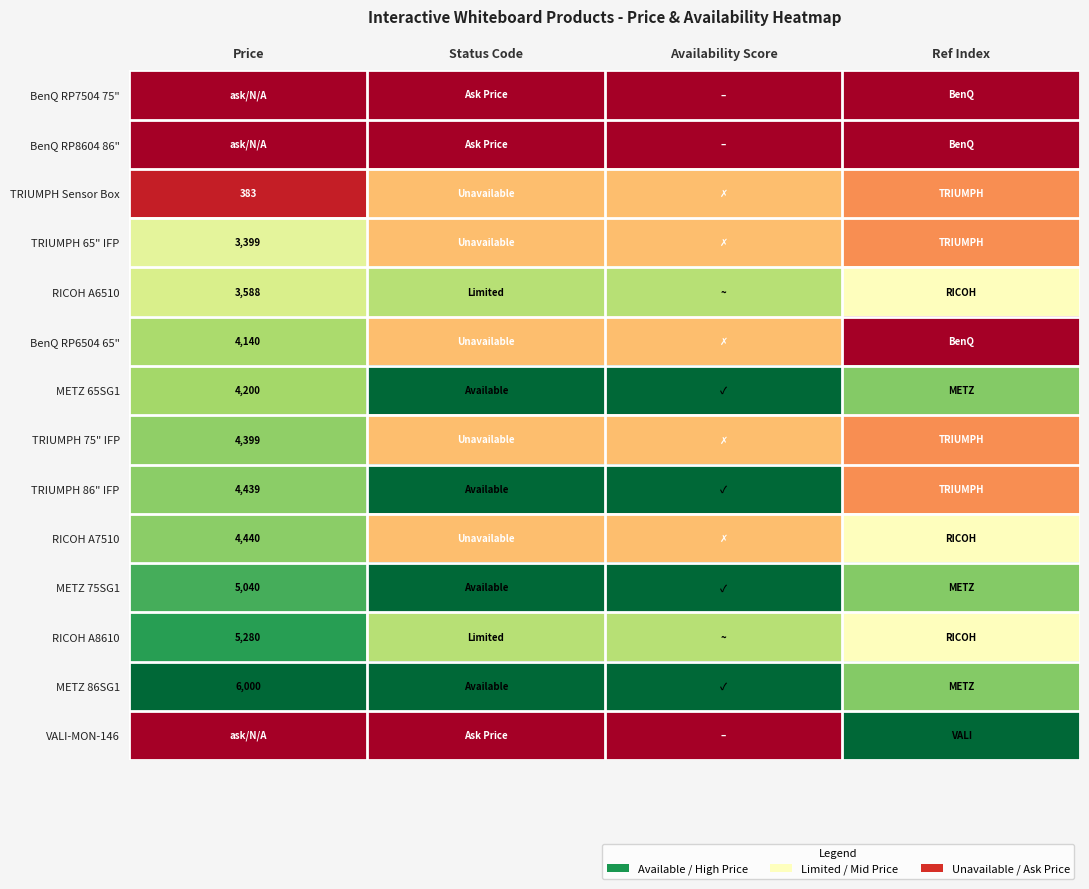

How many distinct data groups are displayed?

14